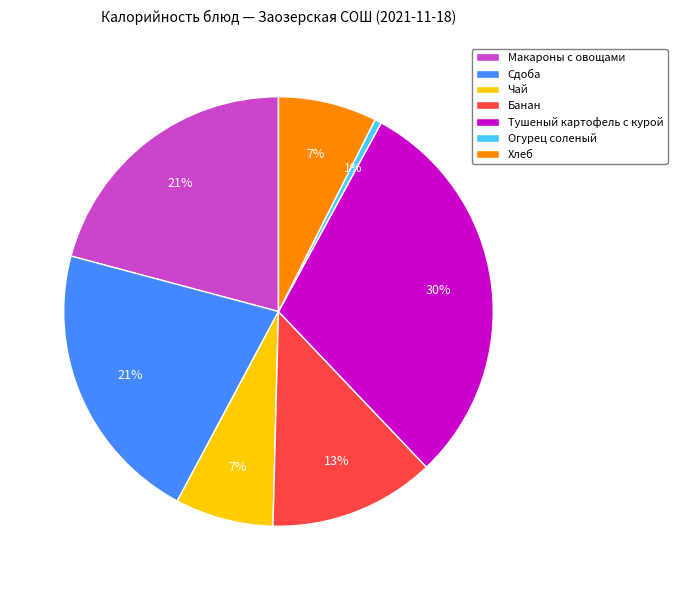

What percentage is the Макароны с овощами slice, to the nearest percent?

21%